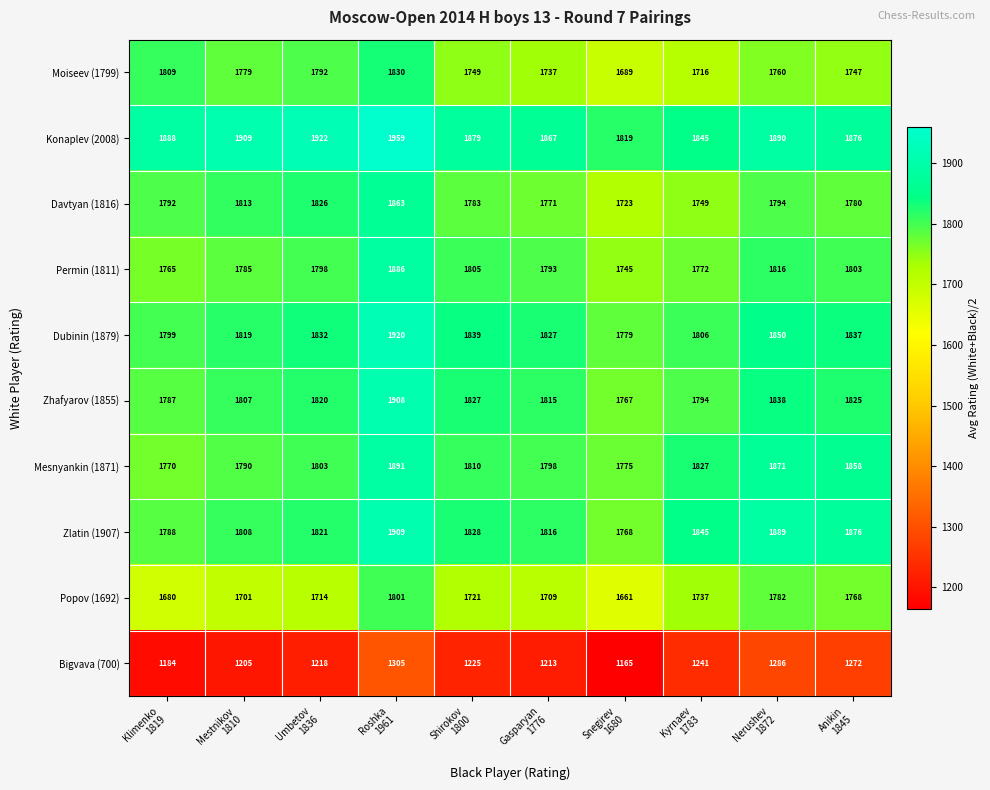

Which series has the largest total across all categories?

Konaplev (2008)